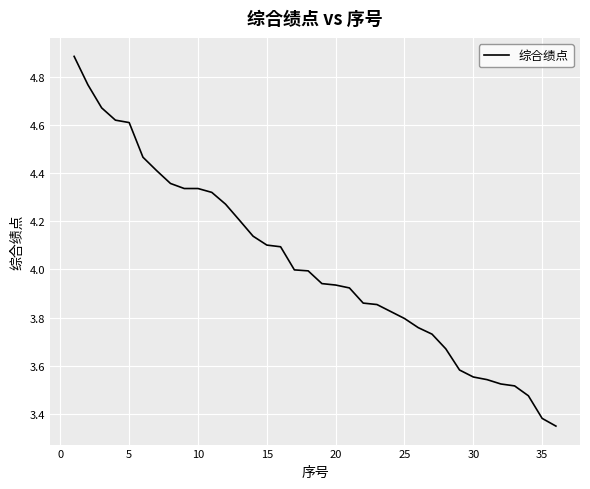

What is the greatest value displayed?

4.9